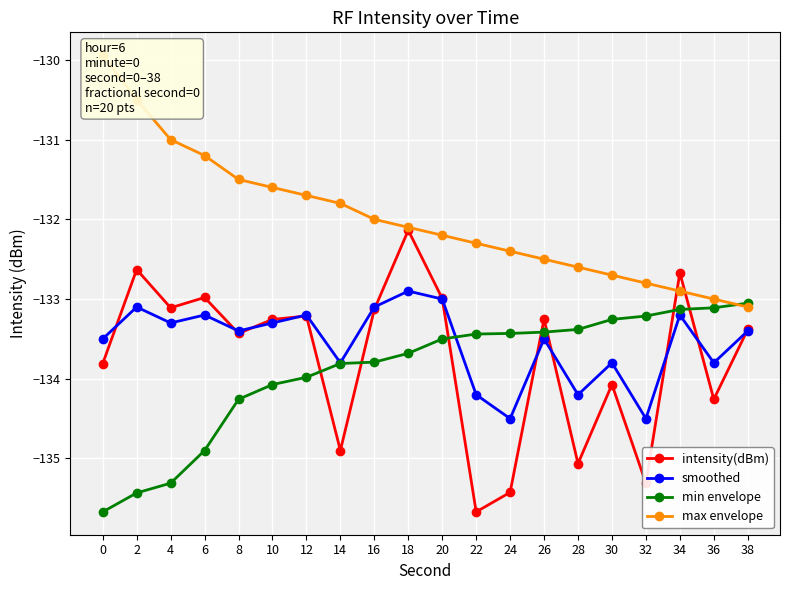

Reading left to right, what are all the values shown in this chart?

intensity(dBm): -133.8	-132.6	-133.1	-133.0	-133.4	-133.3	-133.2	-134.9	-133.1	-132.1	-133.0	-135.7	-135.4	-133.3	-135.1	-134.1	-135.3	-132.7	-134.3	-133.4
smoothed: -133.5	-133.1	-133.3	-133.2	-133.4	-133.3	-133.2	-133.8	-133.1	-132.9	-133.0	-134.2	-134.5	-133.5	-134.2	-133.8	-134.5	-133.2	-133.8	-133.4
min envelope: -135.7	-135.4	-135.3	-134.9	-134.3	-134.1	-134.0	-133.8	-133.8	-133.7	-133.5	-133.4	-133.4	-133.4	-133.4	-133.3	-133.2	-133.1	-133.1	-133.1
max envelope: -129.9	-130.5	-131.0	-131.2	-131.5	-131.6	-131.7	-131.8	-132.0	-132.1	-132.2	-132.3	-132.4	-132.5	-132.6	-132.7	-132.8	-132.9	-133.0	-133.1